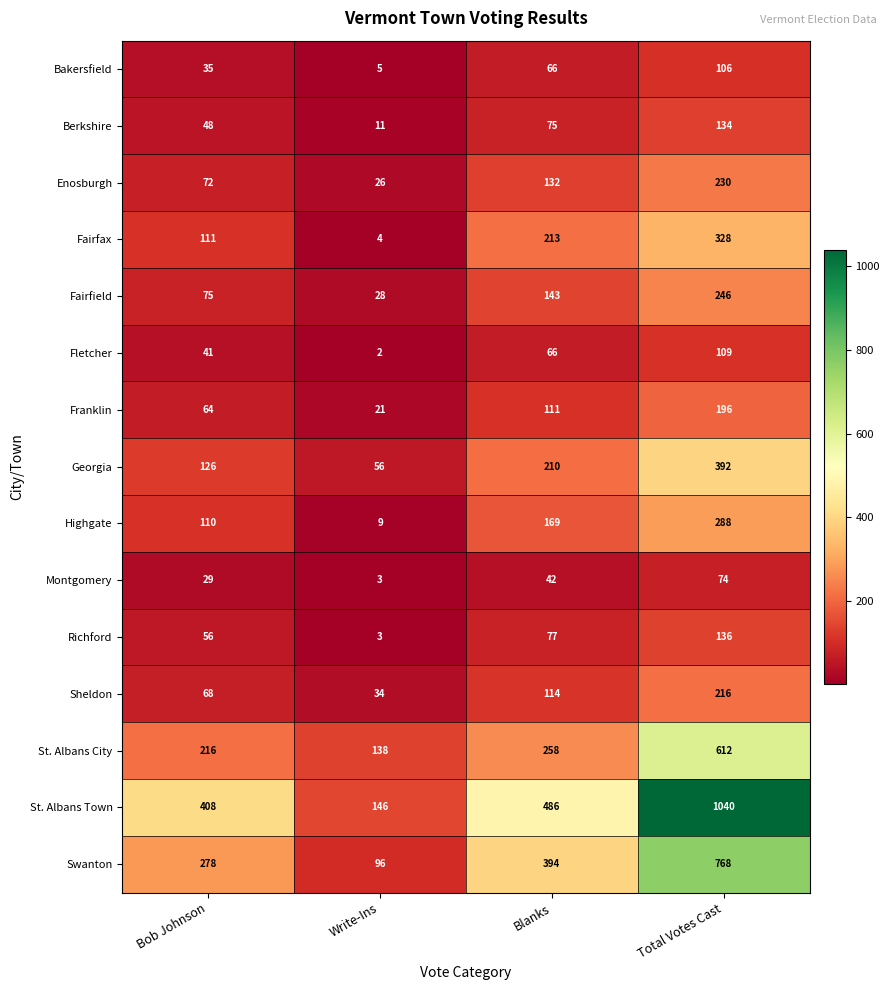

What is the difference between the highest and lowest values at Write-Ins?

144